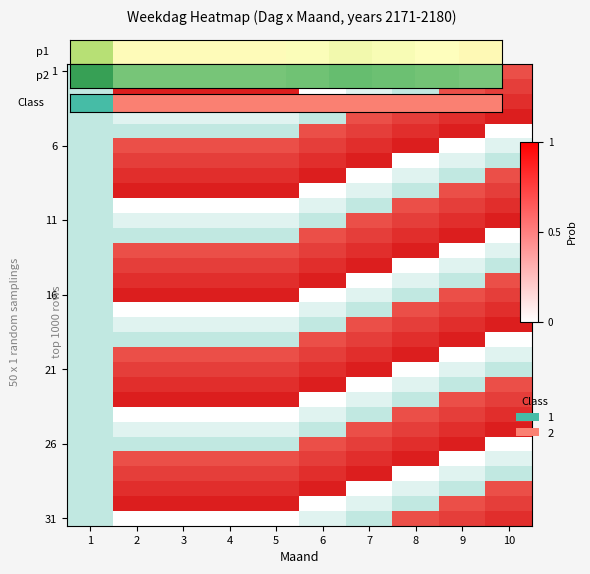

Read the value at 2.

0.5